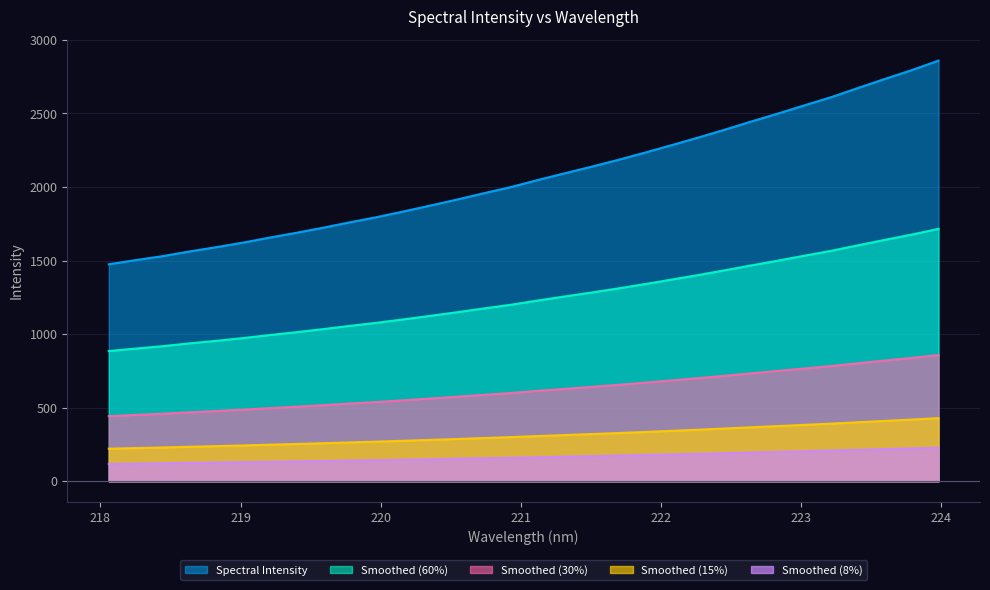

How many lines are shown in the chart?

5